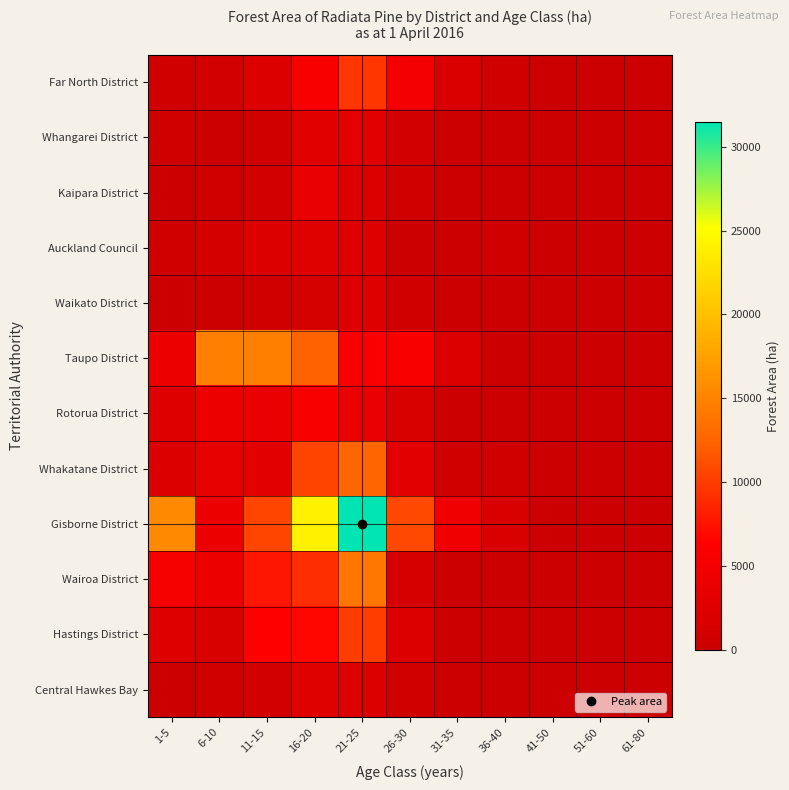

What is the maximum value shown in the chart?

31462.0